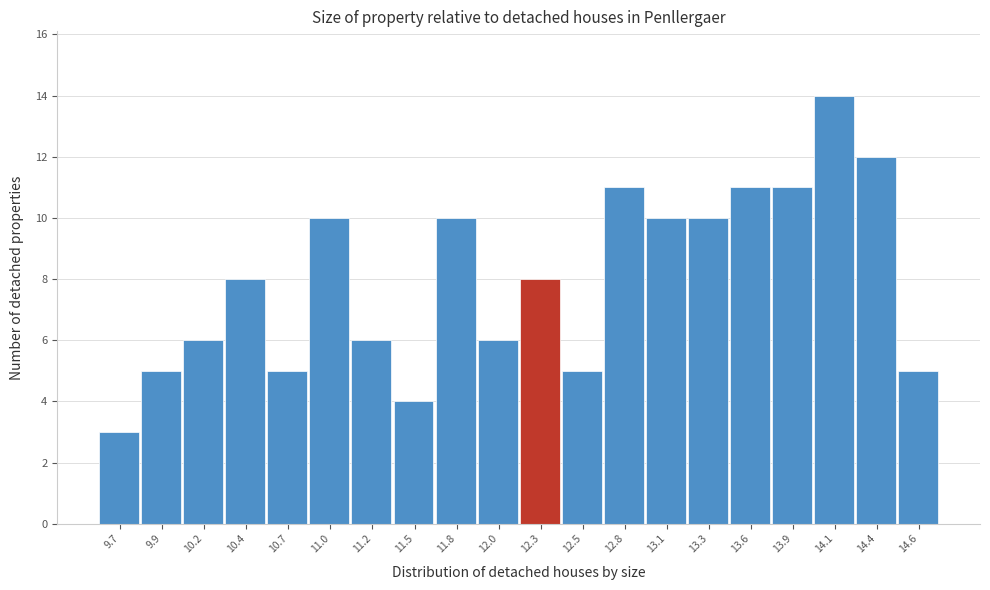

Reading right to left, extract all data points from this chart.

5	12	14	11	11	10	10	11	5	8	6	10	4	6	10	5	8	6	5	3